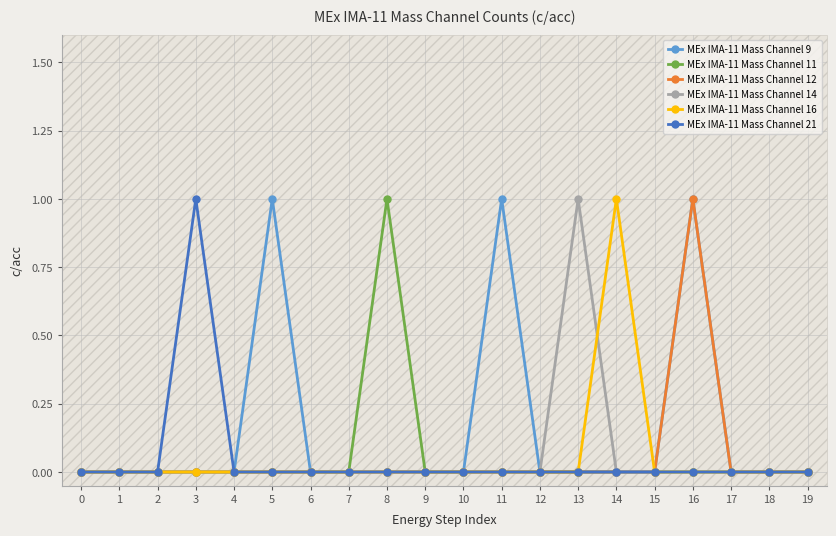

Which category has the highest value in the MEx IMA-11 Mass Channel 16 series?

14